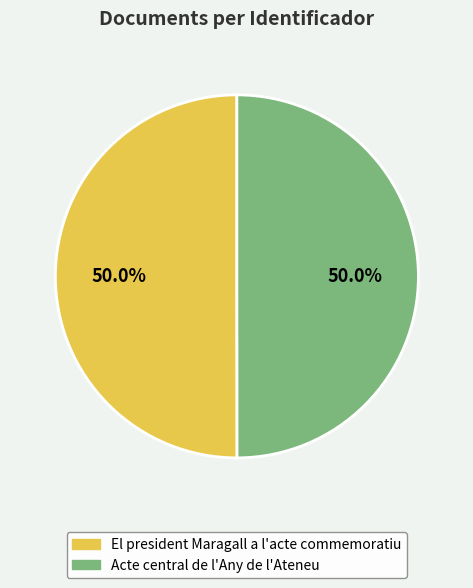

Is the sum of El president Maragall a l'acte commemoratiu and Acte central de l'Any de l'Ateneu greater than half?

Yes